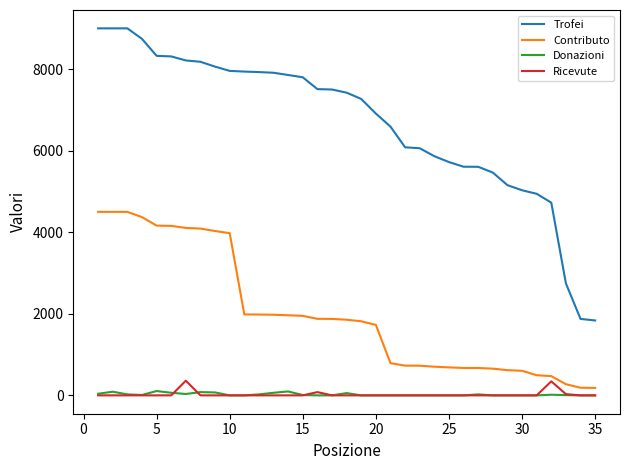

Which series has the largest total across all categories?

Trofei